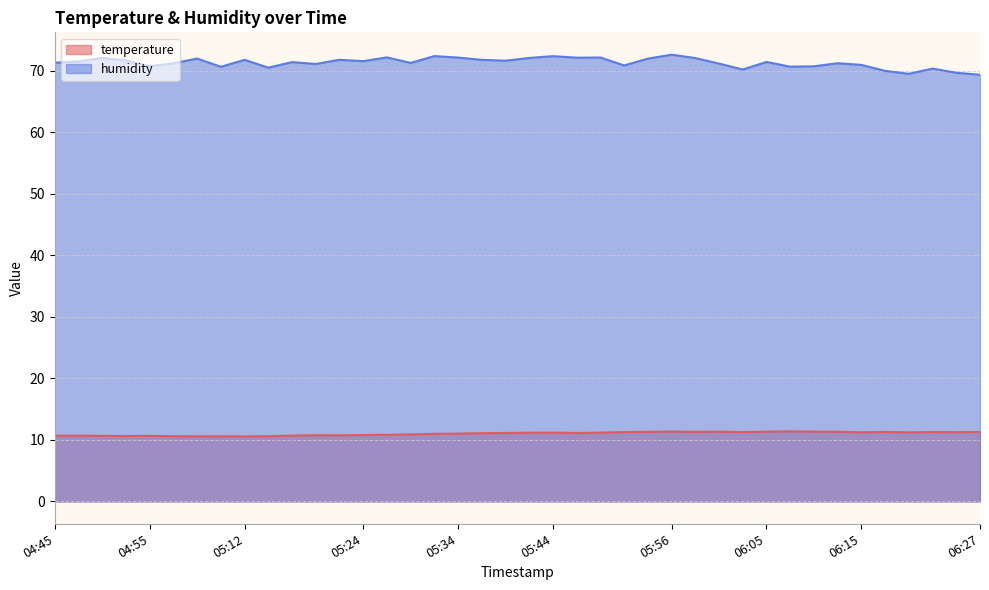

True or false: temperature and humidity cross at least once.

False